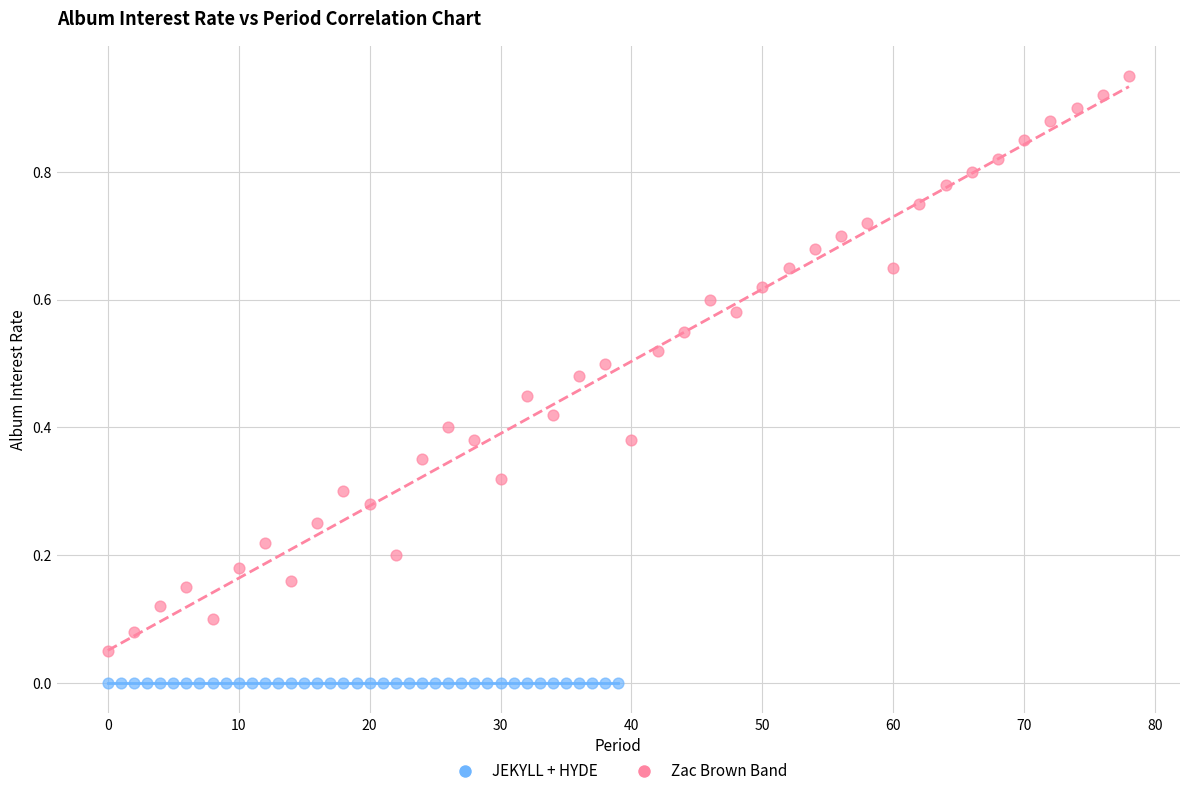

Which series reaches the minimum Y coordinate?

JEKYLL + HYDE